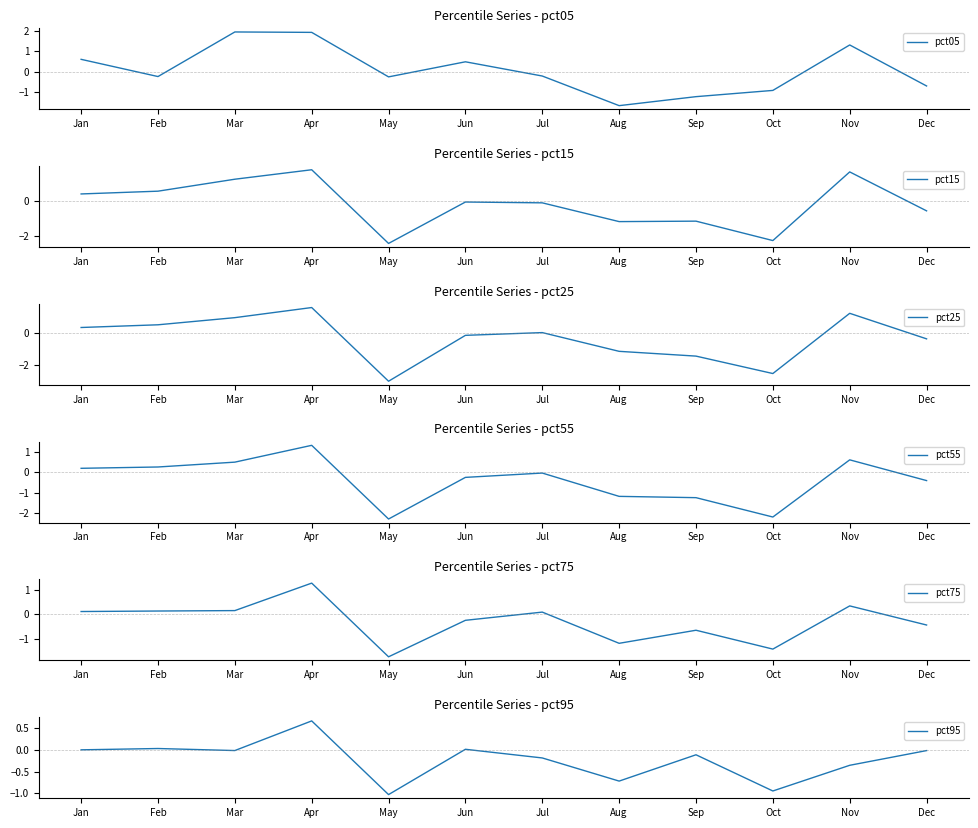

Reading left to right, list all the values displayed in this chart.

pct05: Jan=0.6	Feb=-0.2	Mar=1.9	Apr=1.9	May=-0.3	Jun=0.5	Jul=-0.2	Aug=-1.7	Sep=-1.2	Oct=-0.9	Nov=1.3	Dec=-0.7
pct15: Jan=0.4	Feb=0.5	Mar=1.2	Apr=1.8	May=-2.4	Jun=-0.1	Jul=-0.1	Aug=-1.2	Sep=-1.2	Oct=-2.3	Nov=1.6	Dec=-0.6
pct25: Jan=0.3	Feb=0.5	Mar=0.9	Apr=1.6	May=-3.0	Jun=-0.2	Jul=0.0	Aug=-1.2	Sep=-1.4	Oct=-2.5	Nov=1.2	Dec=-0.4
pct55: Jan=0.2	Feb=0.3	Mar=0.5	Apr=1.3	May=-2.3	Jun=-0.3	Jul=-0.0	Aug=-1.2	Sep=-1.2	Oct=-2.2	Nov=0.6	Dec=-0.4
pct75: Jan=0.1	Feb=0.1	Mar=0.2	Apr=1.3	May=-1.7	Jun=-0.2	Jul=0.1	Aug=-1.2	Sep=-0.7	Oct=-1.4	Nov=0.4	Dec=-0.4
pct95: Jan=0.0	Feb=0.0	Mar=-0.0	Apr=0.7	May=-1.0	Jun=0.0	Jul=-0.2	Aug=-0.7	Sep=-0.1	Oct=-0.9	Nov=-0.4	Dec=-0.0